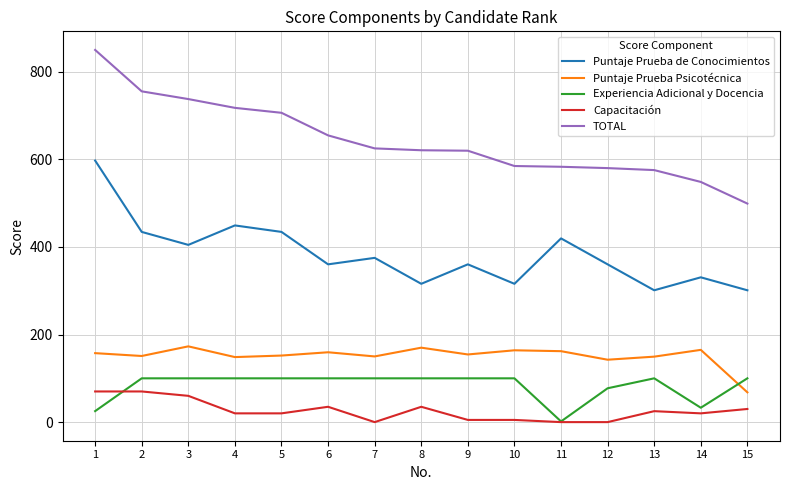

At which label is Experiencia Adicional y Docencia closest to 50?

14